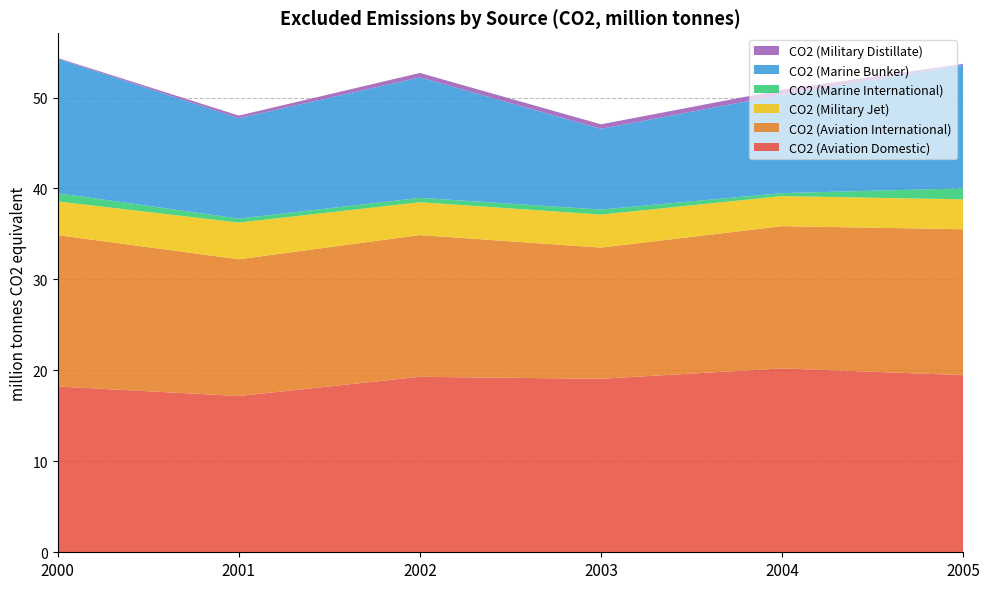

Reading left to right, list all the values displayed in this chart.

CO2 (Aviation Domestic): 18.2	17.2	19.3	19.1	20.2	19.5
CO2 (Aviation International): 16.6	15.0	15.6	14.4	15.6	16.0
CO2 (Military Jet): 3.7	4.0	3.6	3.6	3.3	3.3
CO2 (Marine International): 0.9	0.4	0.5	0.6	0.3	1.2
CO2 (Marine Bunker): 14.8	11.0	13.2	8.9	10.8	13.6
CO2 (Military Distillate): 0.1	0.3	0.5	0.5	0.5	0.1